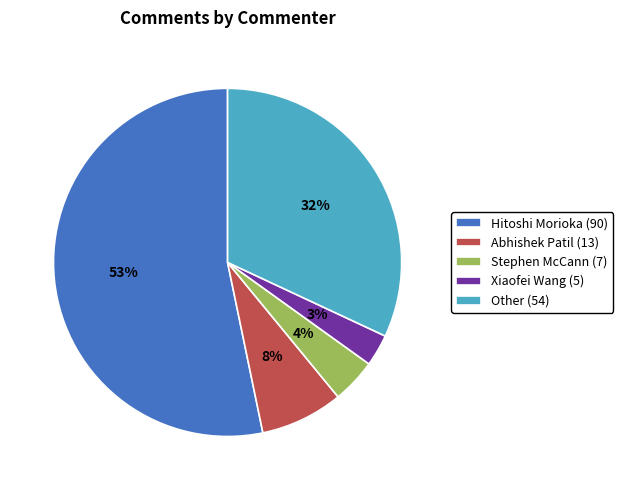

Does any single category account for the majority?

Yes